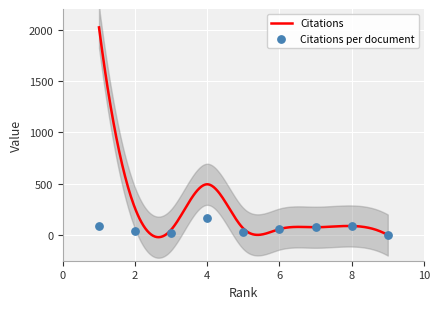

Which series has the largest Y range (max minus min)?

Citations